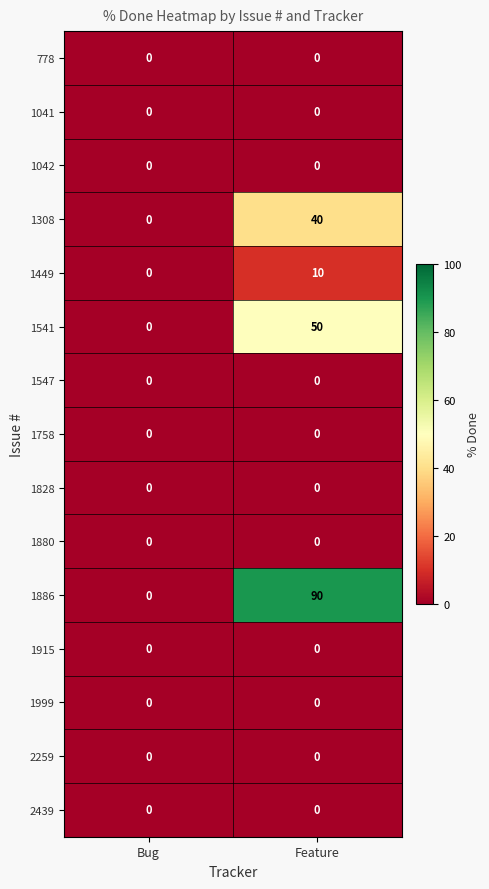

Reading left to right, what are all the values shown in this chart?

778: 0	0
1041: 0	0
1042: 0	0
1308: 0	40
1449: 0	10
1541: 0	50
1547: 0	0
1758: 0	0
1828: 0	0
1880: 0	0
1886: 0	90
1915: 0	0
1999: 0	0
2259: 0	0
2439: 0	0